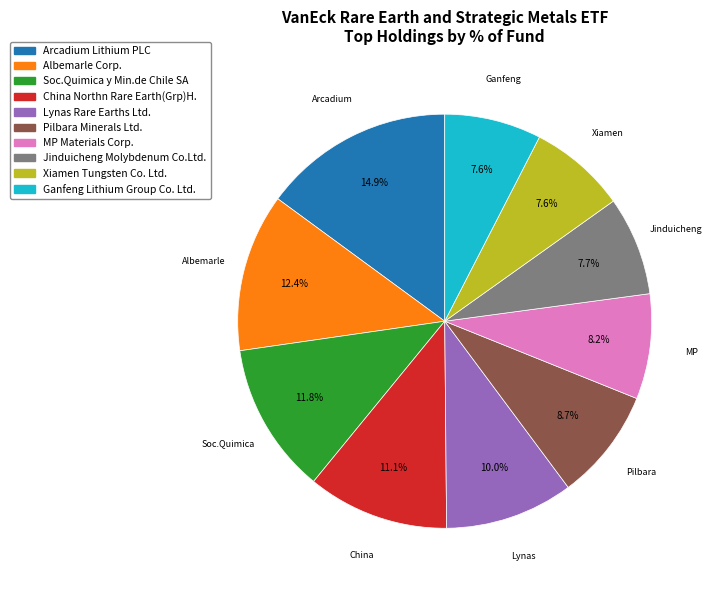

Does any single category account for the majority?

No